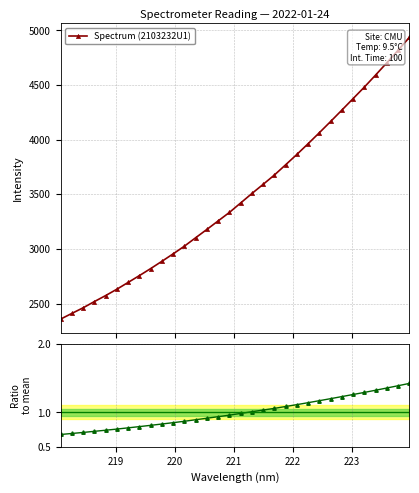

How many lines are shown in the chart?

2